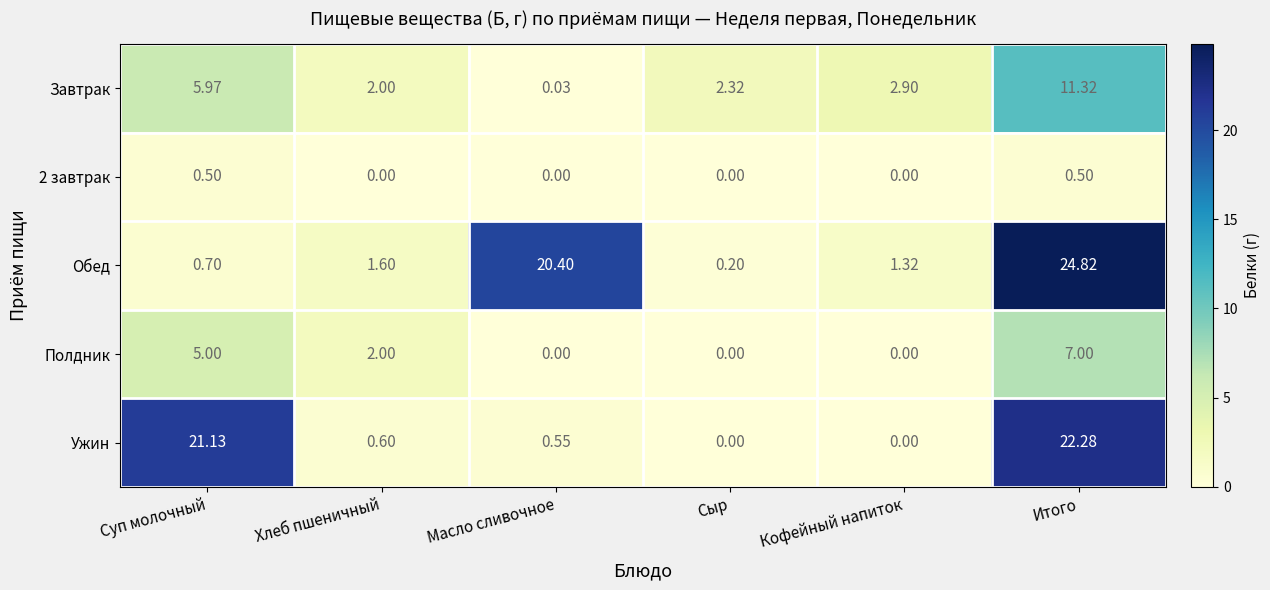

Which series changed the most between Масло сливочное and Итого?

Ужин